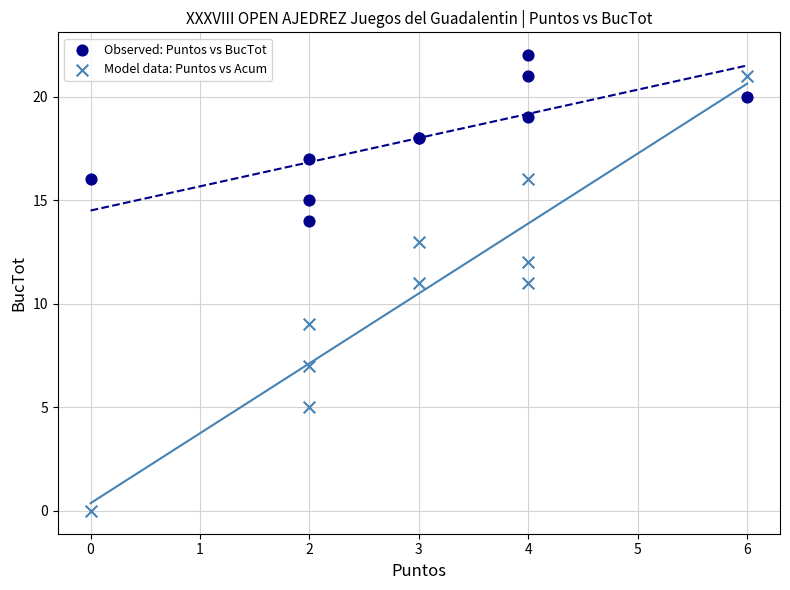

What are all the series names shown in the legend?

Observed: Puntos vs BucTot, Model data: Puntos vs Acum